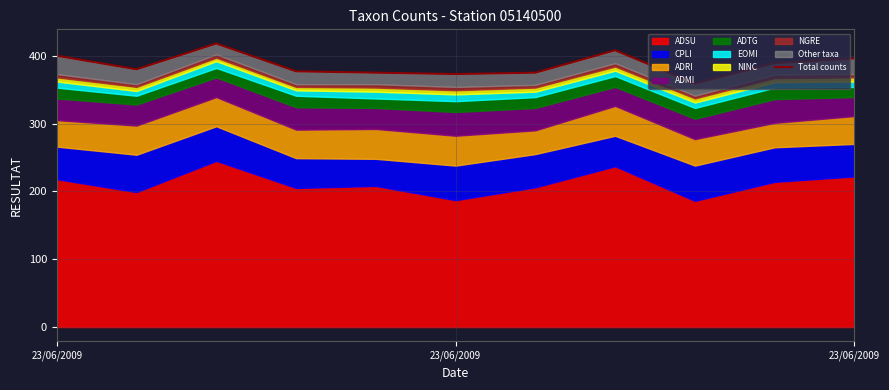

Between 3 and 4, which is larger?

3